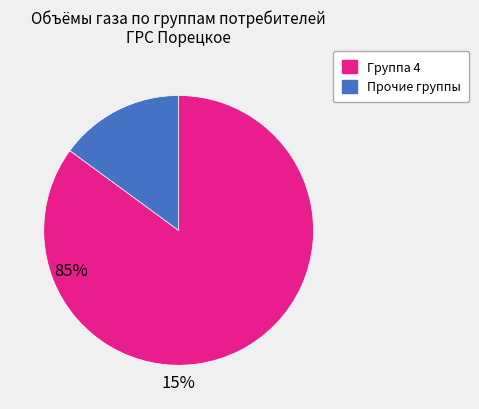

Is there a majority slice in this chart?

Yes